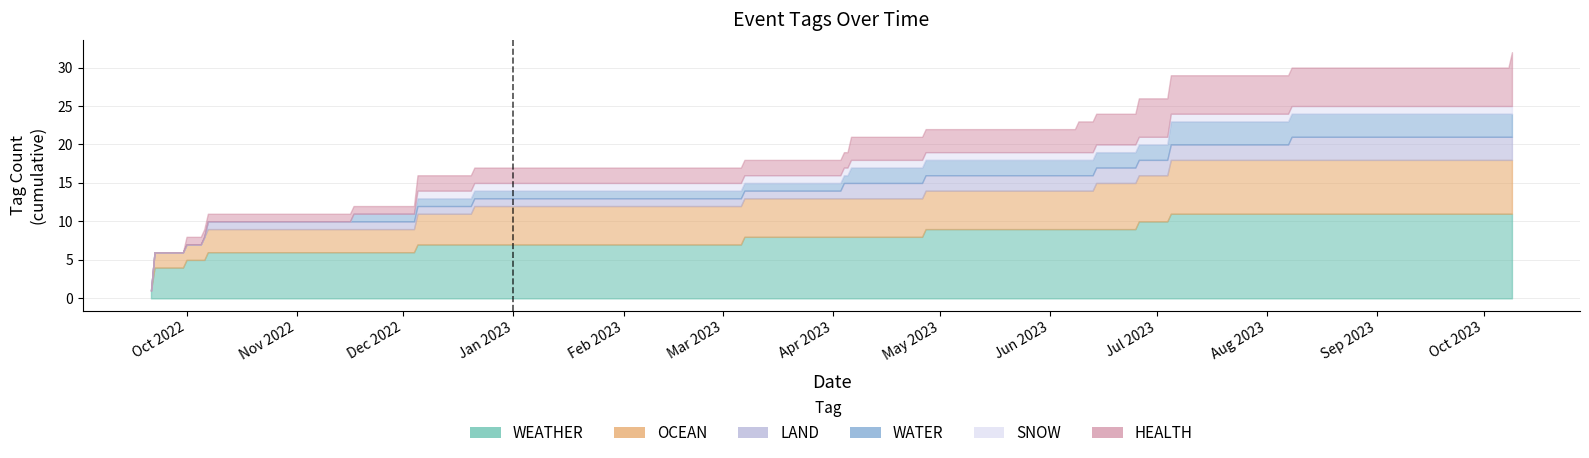

Which has a higher value, 27 or 12?

12